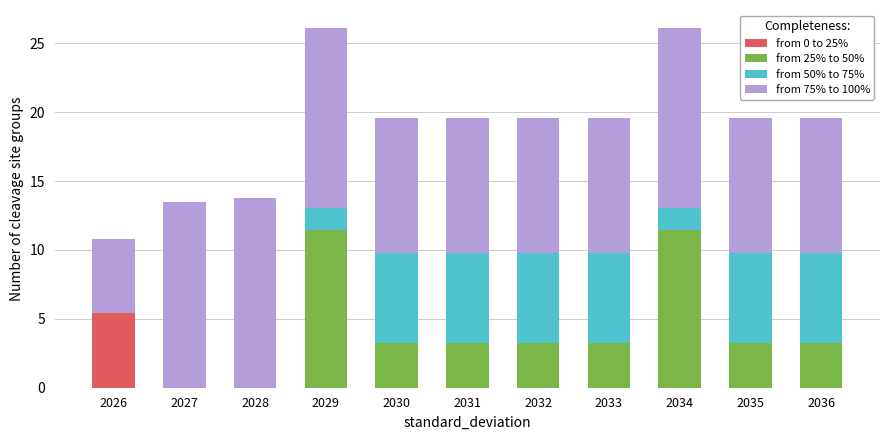

Is it true that from 0 to 25% equals 0.0 at 2027?

True